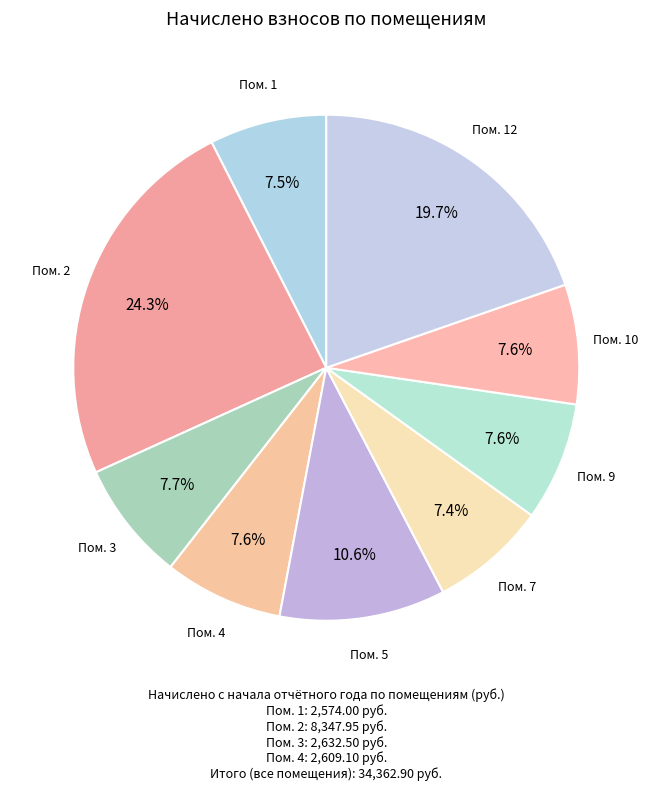

How many slices are in this pie chart?

9